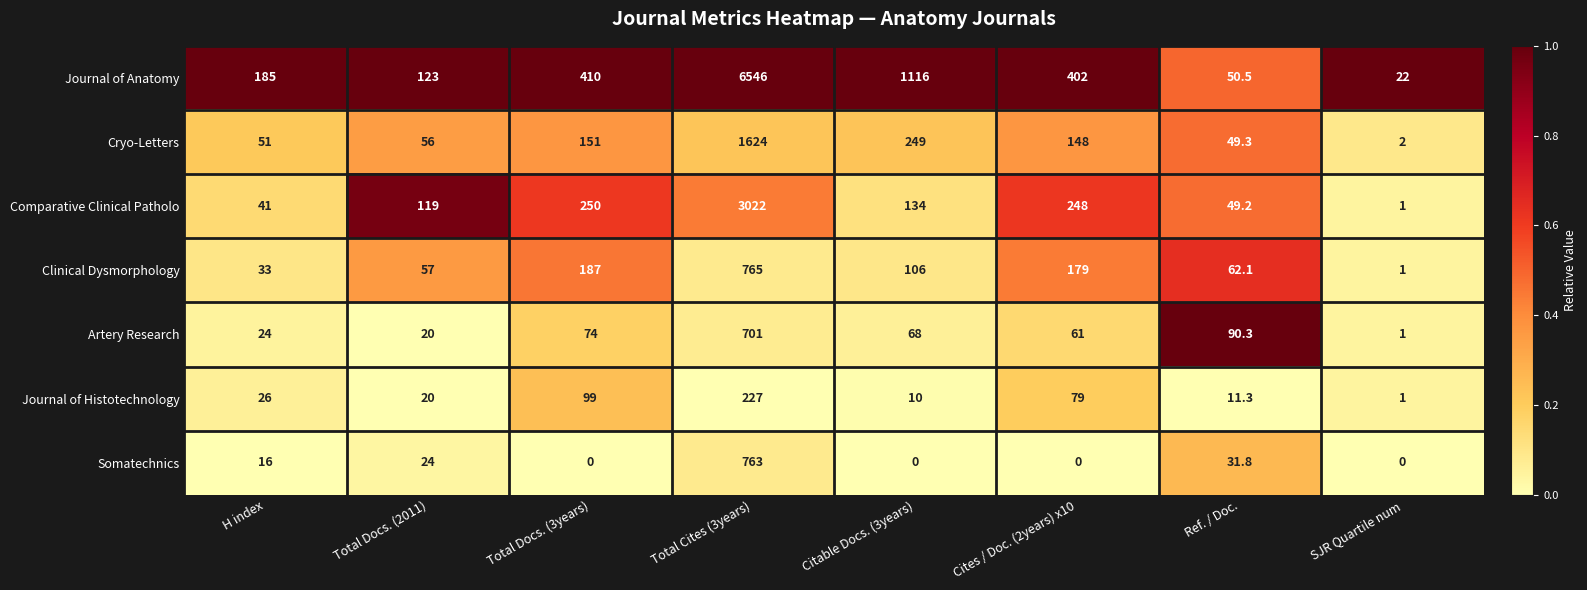

Count the number of data series in this chart.

7